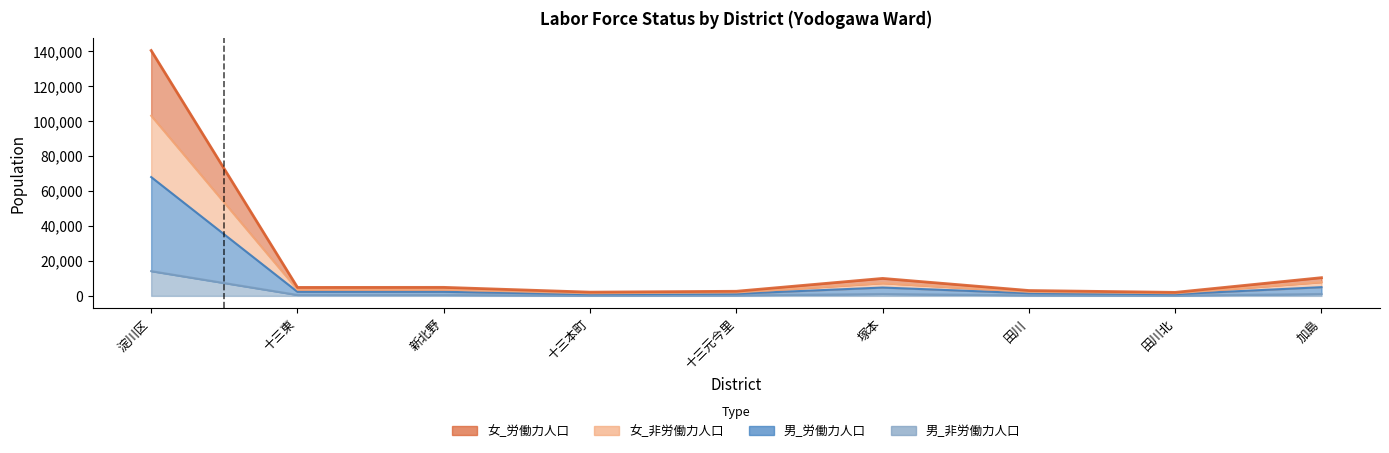

True or false: 女_労働力人口 and 女_非労働力人口 intersect in this chart.

False